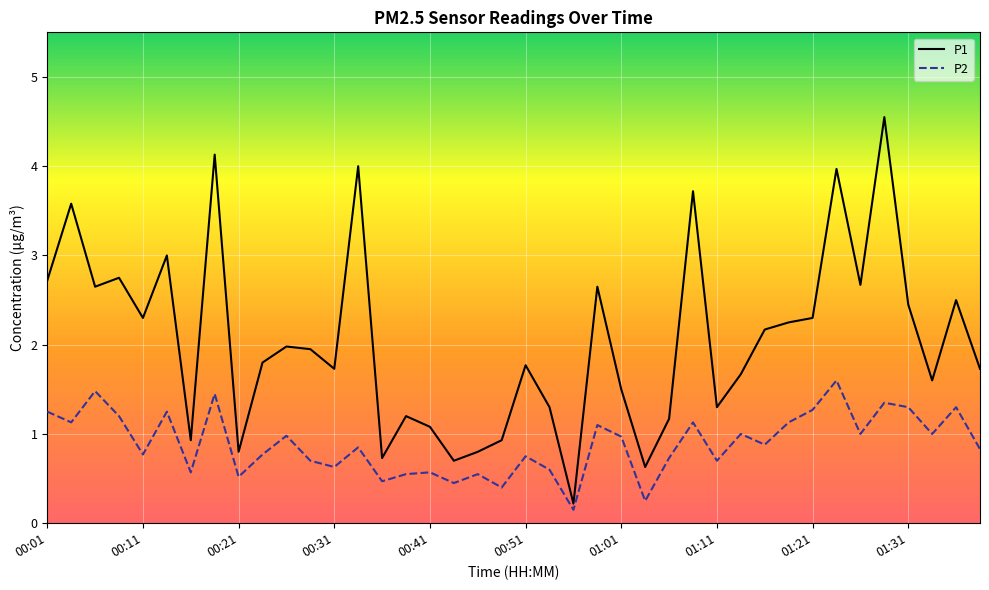

Rank the series by their average value, from lowest to highest.

P2, P1